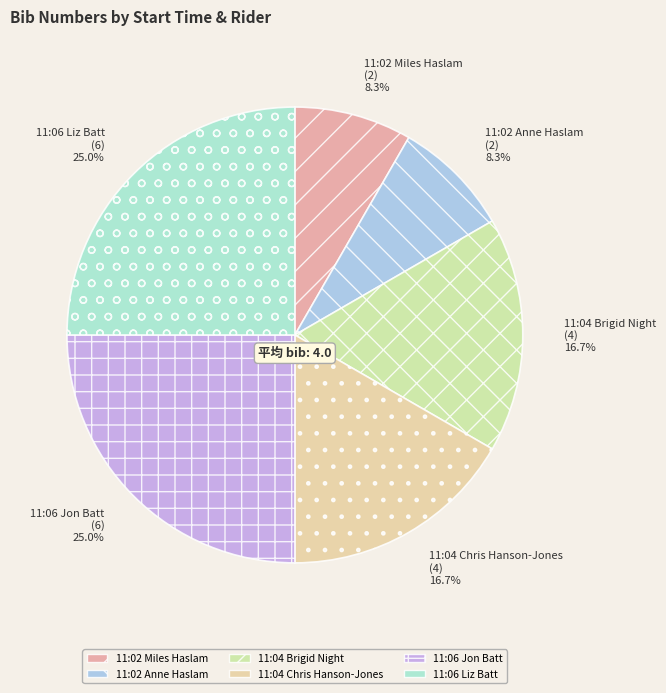

Is there a majority slice in this chart?

No